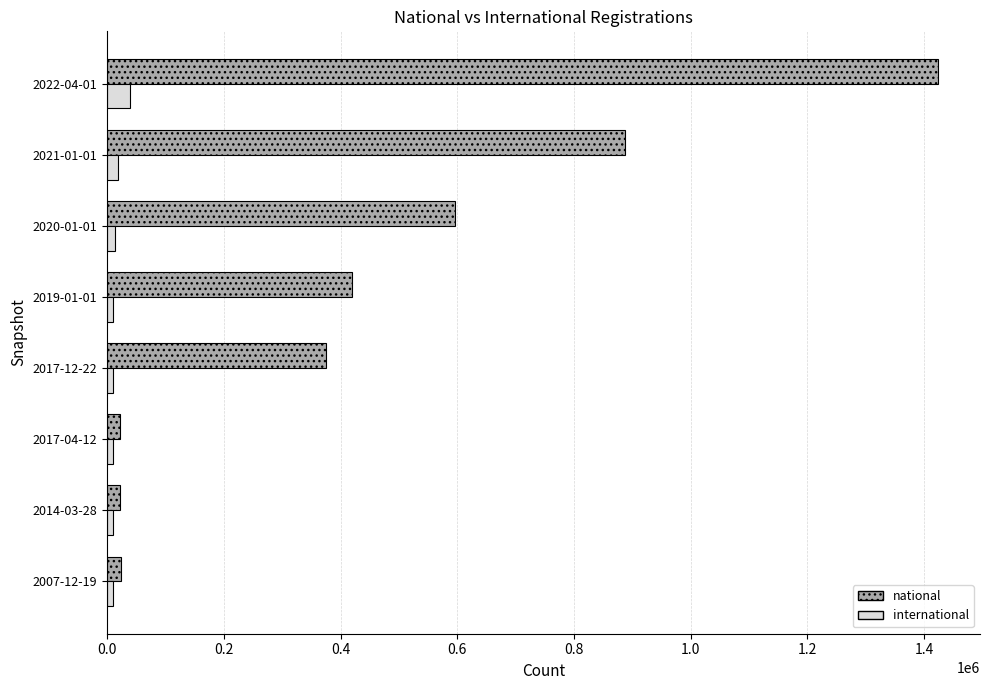

What is the average value of the national series?

470965